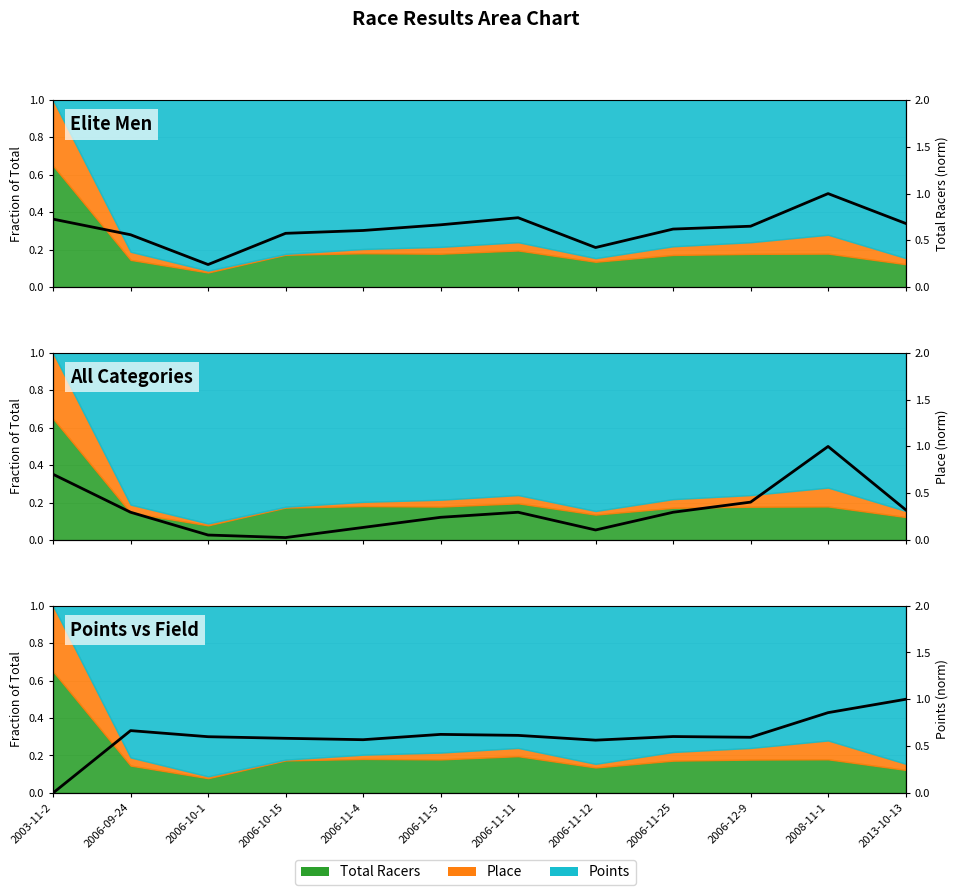

Which has a higher value, 2003-11-2 or 2006-11-25?

2003-11-2